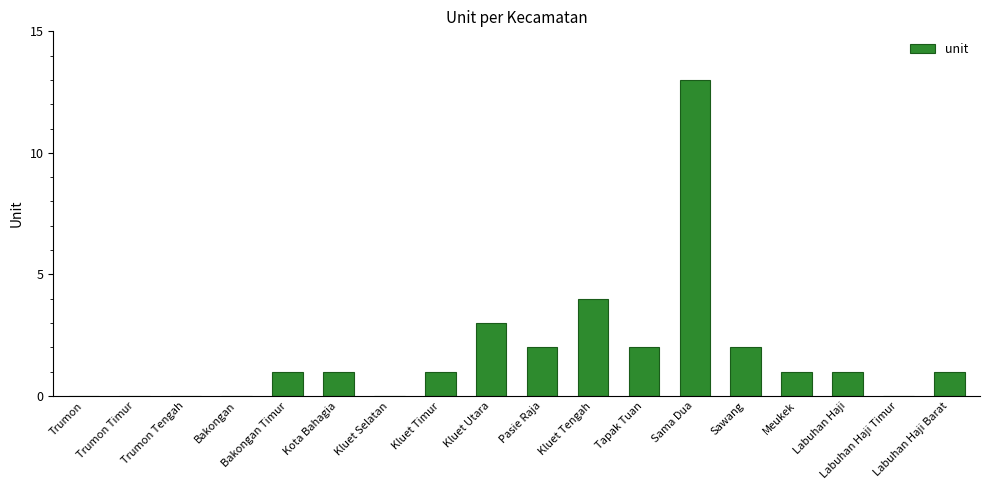

What is the change in value from Trumon Timur to Labuhan Haji Barat?

+1